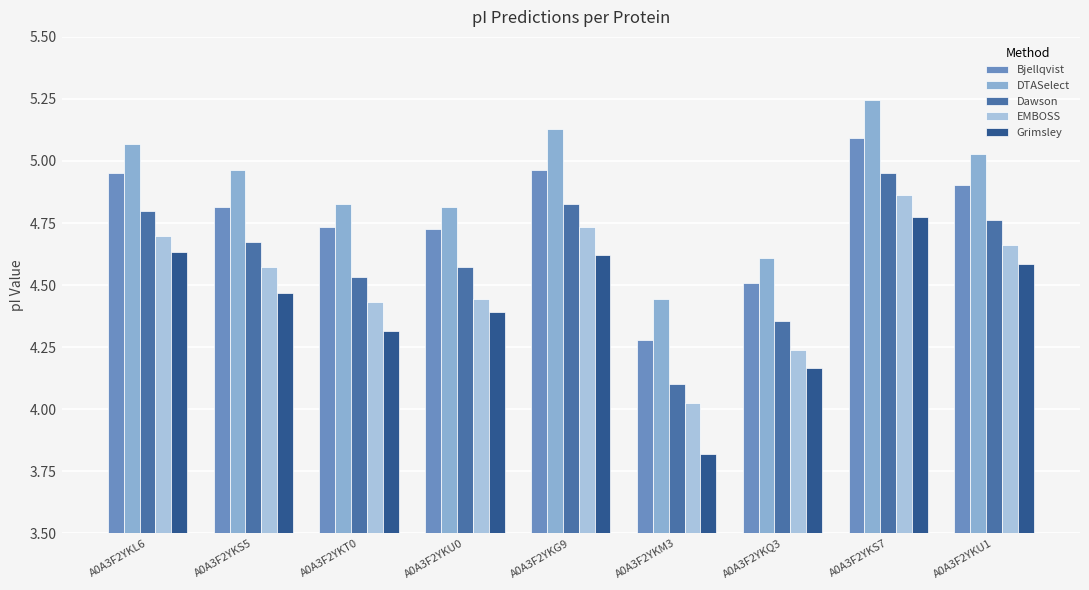

Which series changed the most between A0A3F2YKU0 and A0A3F2YKS7?

DTASelect